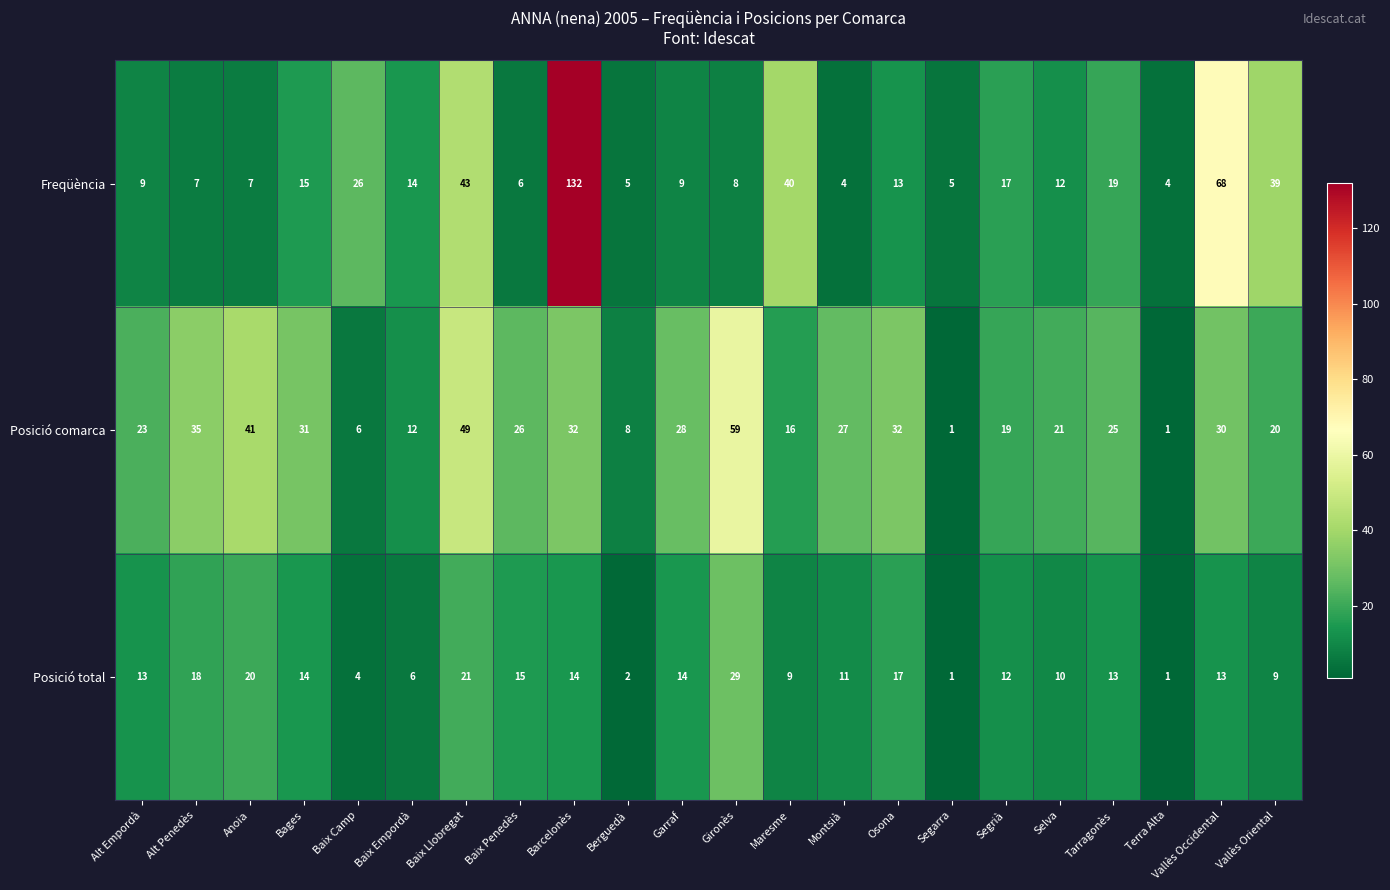

What is the minimum value shown in the chart?

1